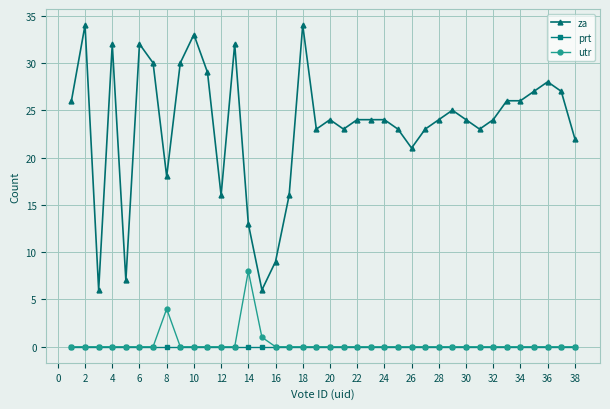

Rank the series by their maximum value, from highest to lowest.

za, utr, prt